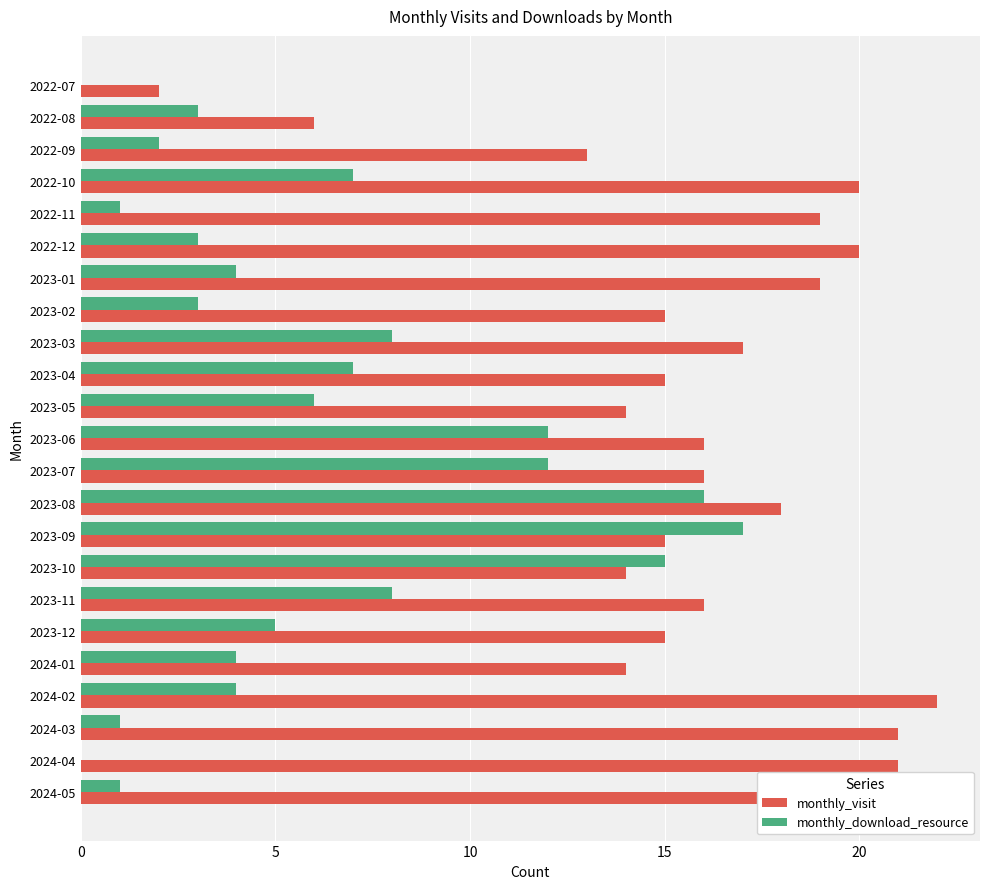

Between 2022-07 and 2023-04, which series saw the biggest shift?

monthly_visit